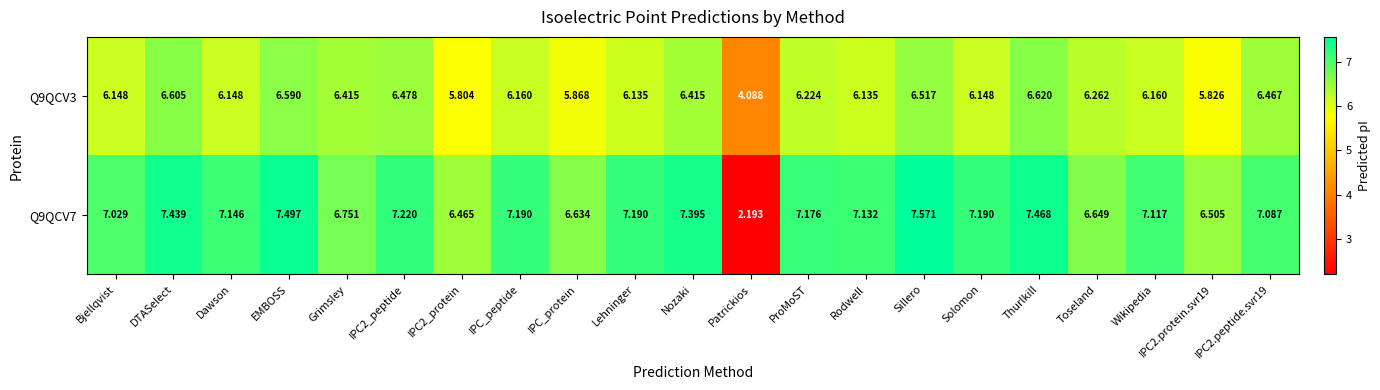

At which category does the chart reach its peak across all series?

Sillero